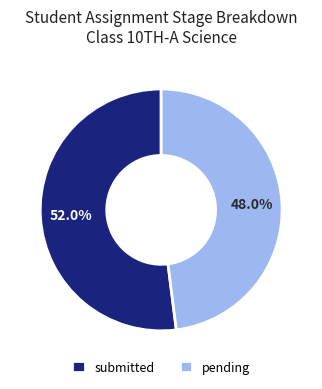

Does submitted represent more than half of the total?

Yes